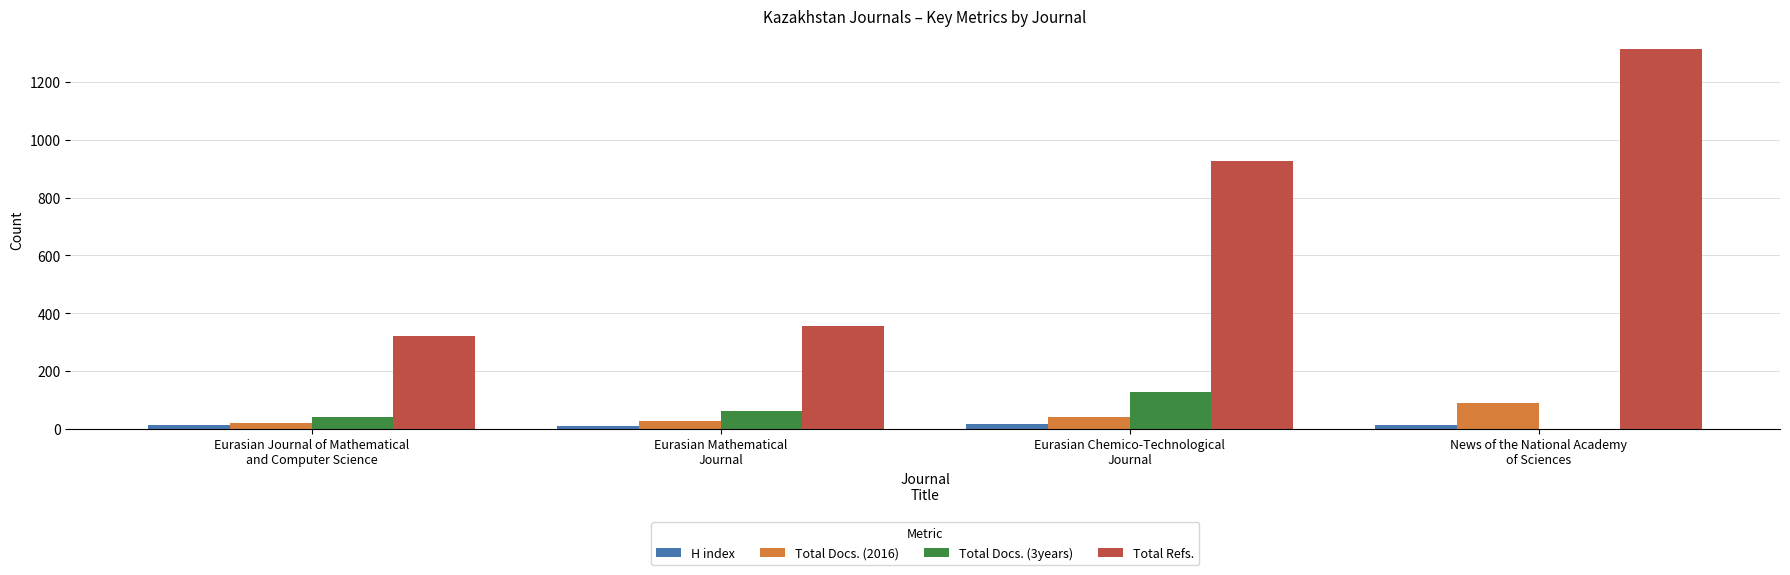

What is the spread (max minus min) of values at Eurasian Chemico-Technological
Journal?

913